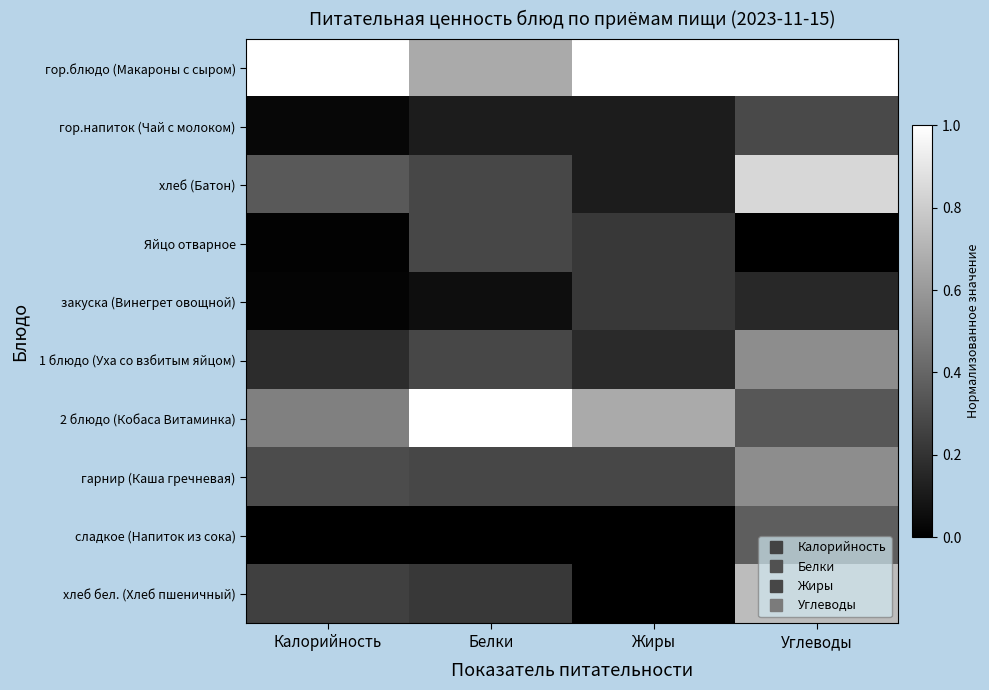

Which series has the largest total across all categories?

гор.блюдо (Макароны с сыром)